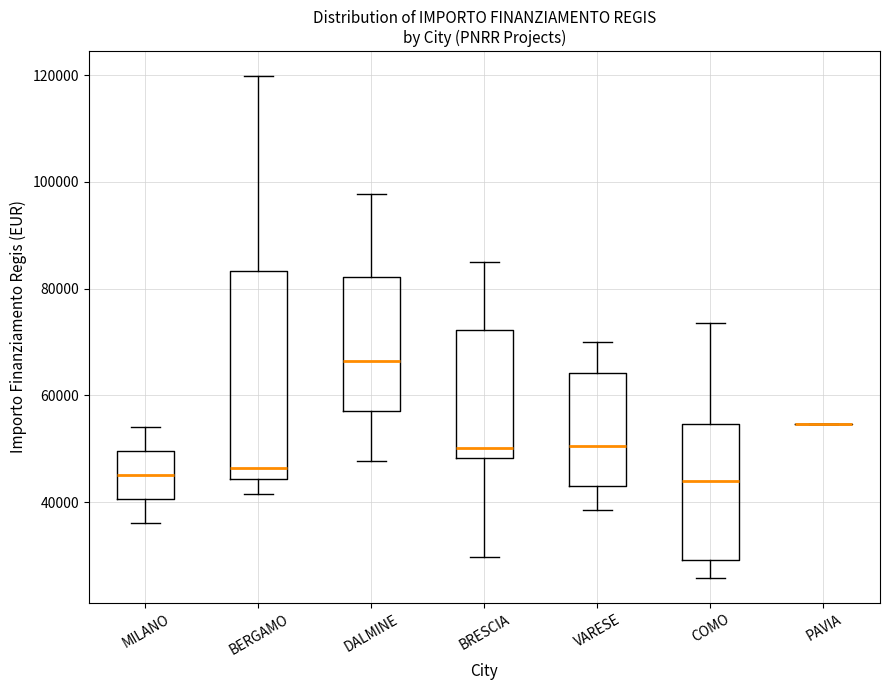

Reading left to right, transcribe this box plot: for each box, give where its median line is, the range the box spans, and where its two whiskers end, as read against the y-axis. The values are not printed on the chart, so give them approximately, as read against the axis.

MILANO: median 46000, box 40000 to 50000, whiskers 36000 to 54000
BERGAMO: median 46000, box 44000 to 84000, whiskers 42000 to 120000
DALMINE: median 66000, box 58000 to 82000, whiskers 48000 to 98000
BRESCIA: median 50000, box 48000 to 72000, whiskers 30000 to 84000
VARESE: median 50000, box 44000 to 64000, whiskers 38000 to 70000
COMO: median 44000, box 30000 to 54000, whiskers 26000 to 74000
PAVIA: box collapsed to a line at 54000, whiskers 54000 to 54000